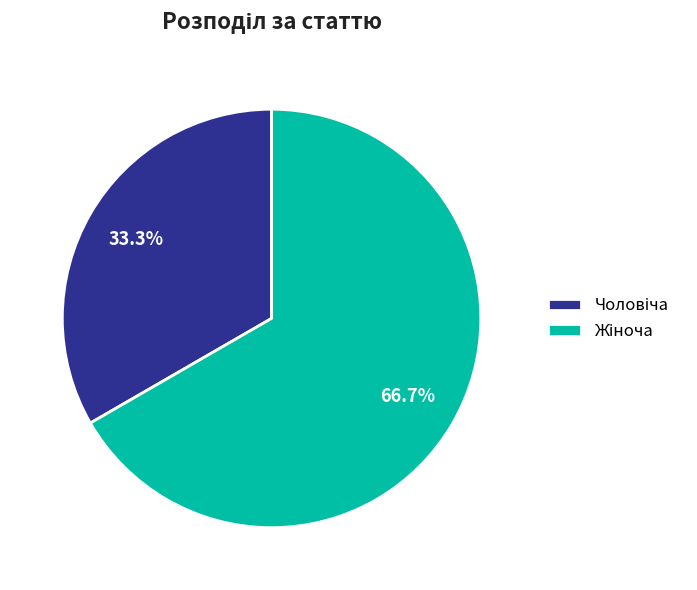

Is there any slice that represents more than half of the pie?

Yes